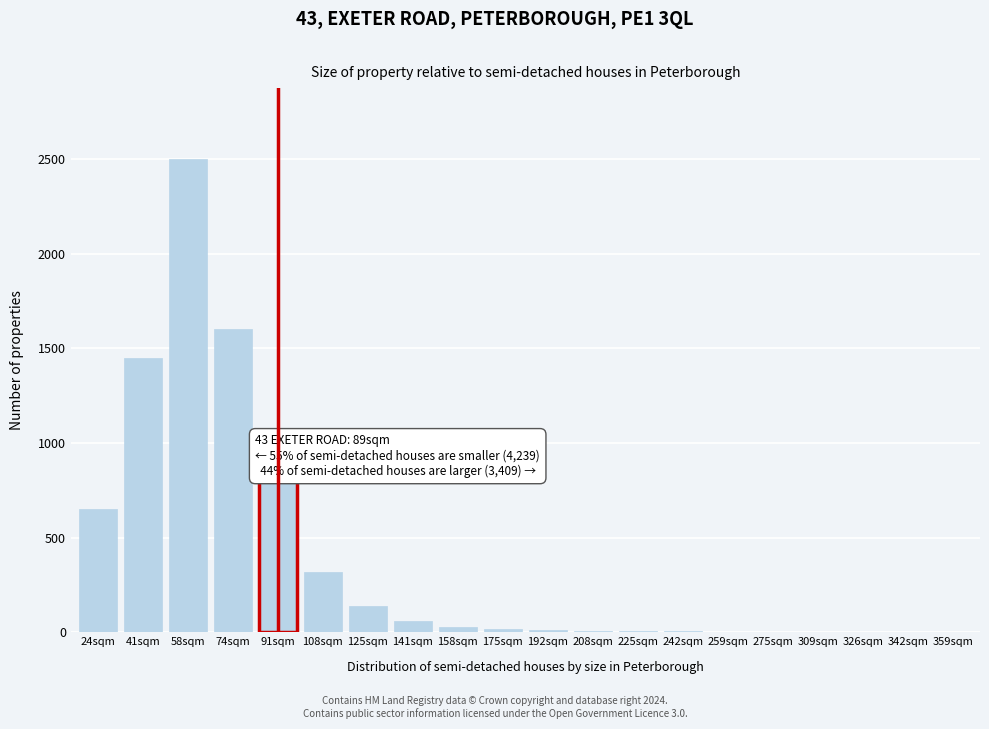

At which label is the value closest to 1250?

41sqm